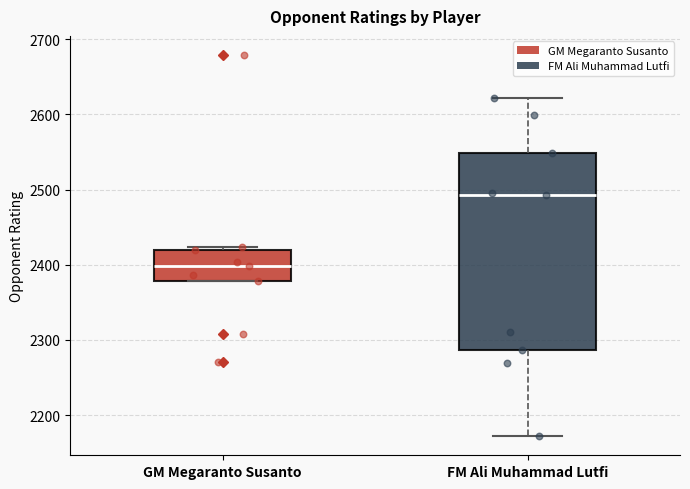

Reading left to right, transcribe this box plot: for each box, give where its median line is, the range the box spans, and where its two whiskers end, as read against the y-axis. The values are not printed on the chart, so give them approximately, as read against the axis.

GM Megaranto Susanto: median 2400, box 2380 to 2420, whiskers 2380 to 2420 (just above the box's upper edge)
FM Ali Muhammad Lutfi: median 2490, box 2290 to 2550, whiskers 2170 to 2620